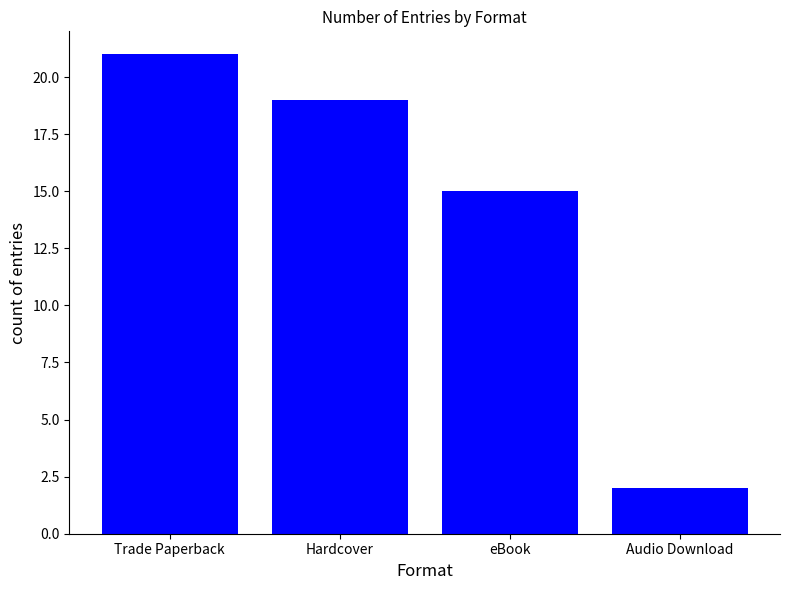

What is the difference between the values at eBook and Hardcover?

4